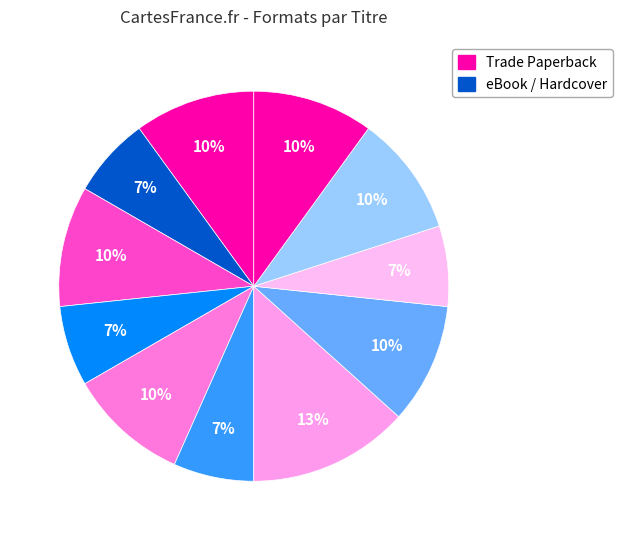

How many slices are in this pie chart?

11